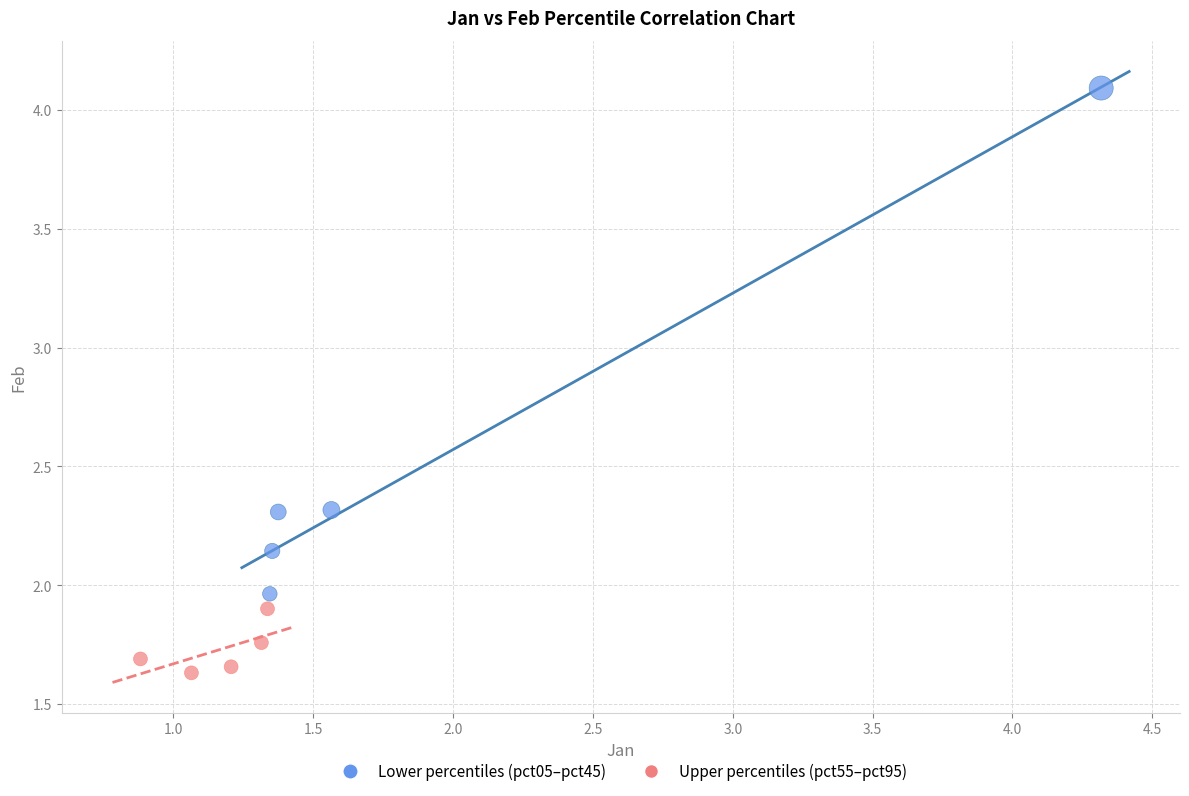

Which series reaches the maximum Y coordinate?

Lower percentiles (pct05–pct45)